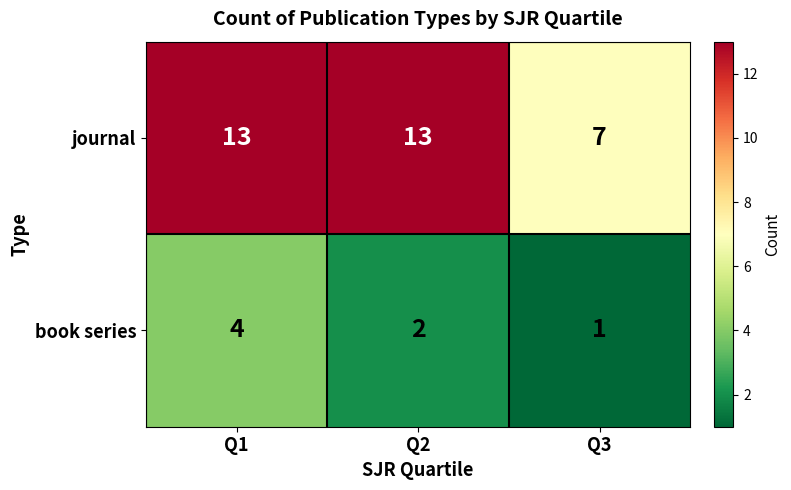

Rank the series by their maximum value, from highest to lowest.

journal, book series